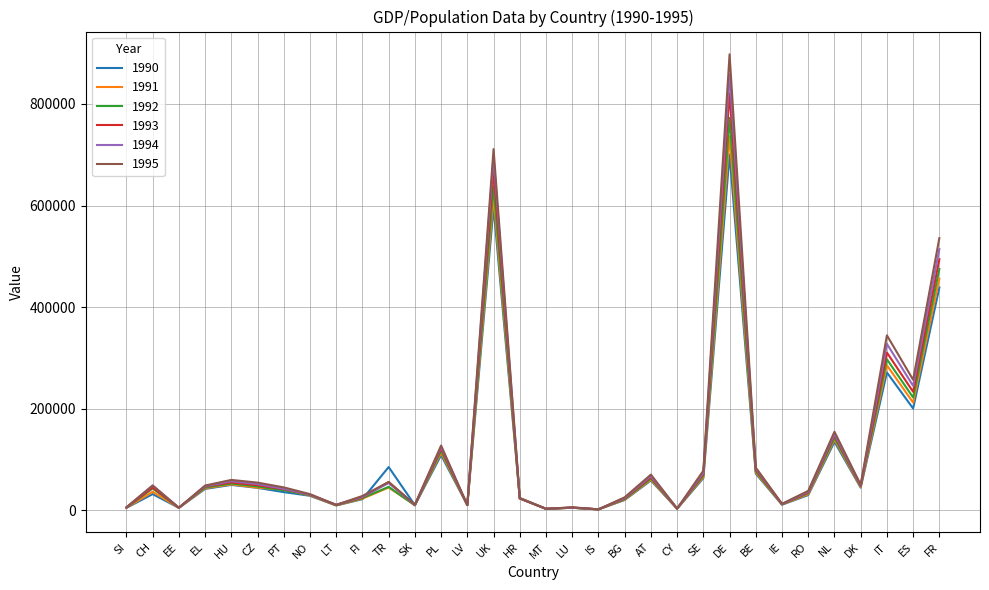

What is the difference between the maximum and minimum values in the 1992 series?

771059